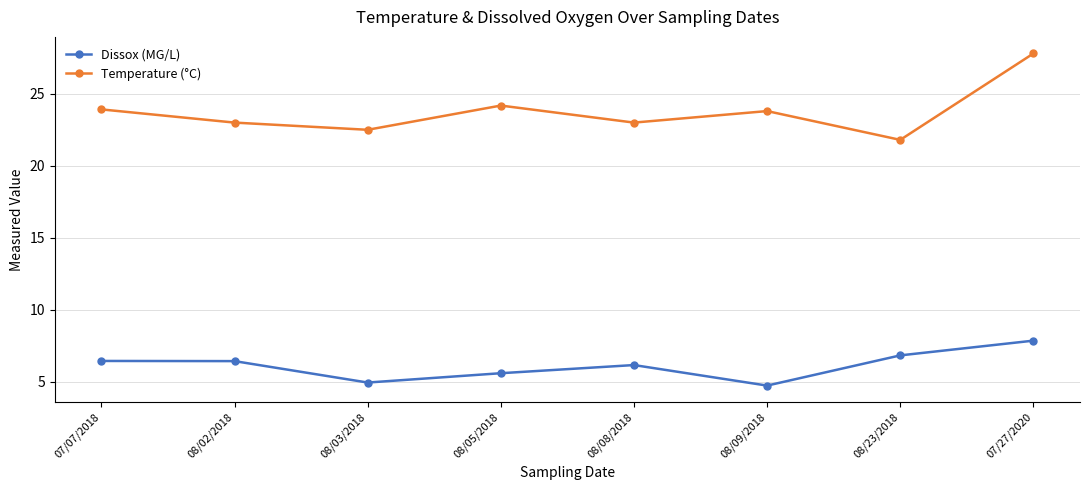

At 08/08/2018, list the series in order from largest to smallest.

Temperature (°C), Dissox (MG/L)